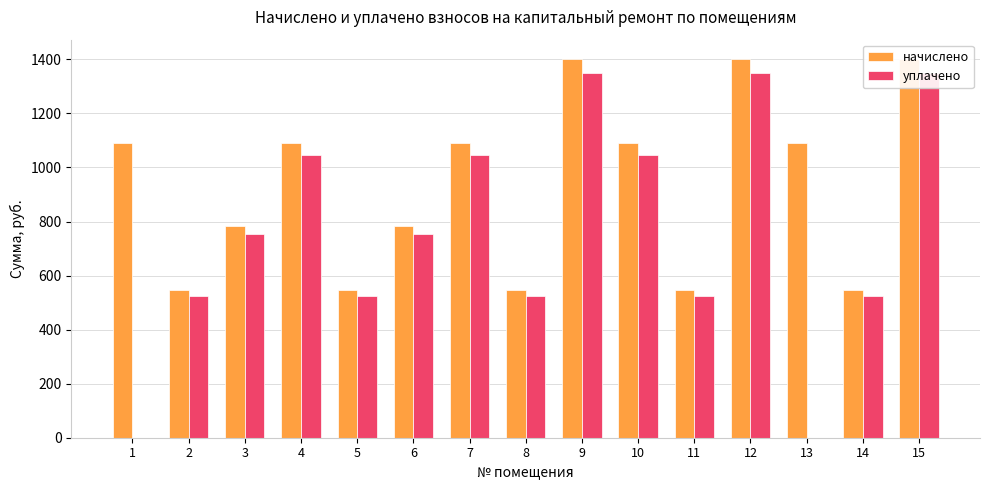

Reading left to right, transcribe all the data shown in this chart.

начислено: 1=1089.0	2=545.4	3=784.0	4=1089.0	5=545.4	6=784.0	7=1089.0	8=545.4	9=1402.9	10=1089.0	11=545.4	12=1402.9	13=1089.0	14=545.4	15=1402.9
уплачено: 1=0.0	2=524.5	3=754.3	4=1047.7	5=524.7	6=754.4	7=1047.7	8=524.7	9=1349.7	10=1047.7	11=524.7	12=1349.7	13=0.0	14=524.6	15=1349.7